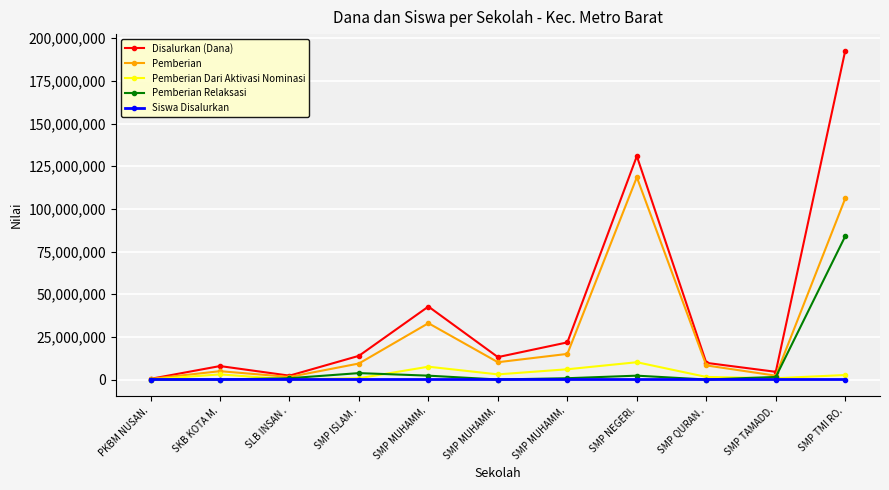

How many values in the Disalurkan (Dana) series are below 13125000?

5